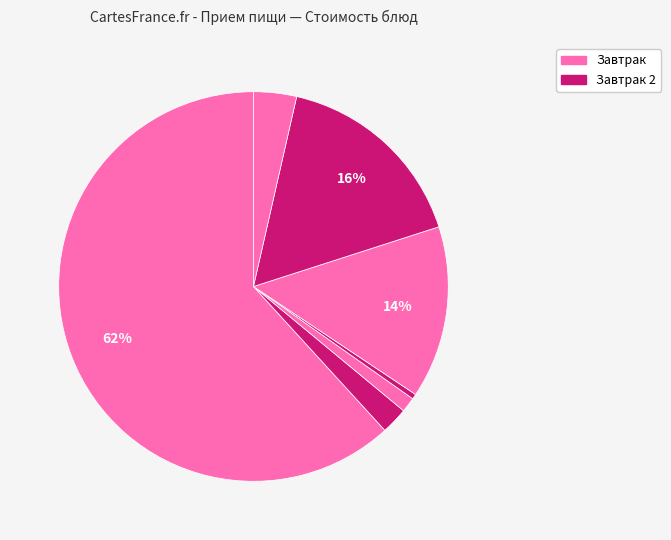

How many slices are in this pie chart?

7